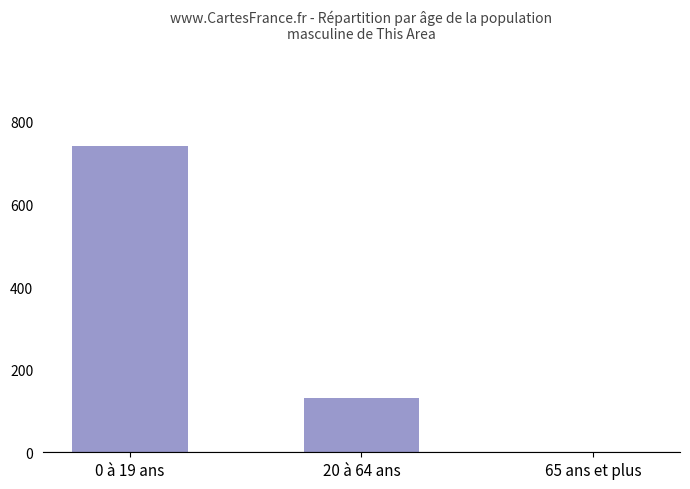

What is the sum of the values at 20 à 64 ans and 65 ans et plus?

132